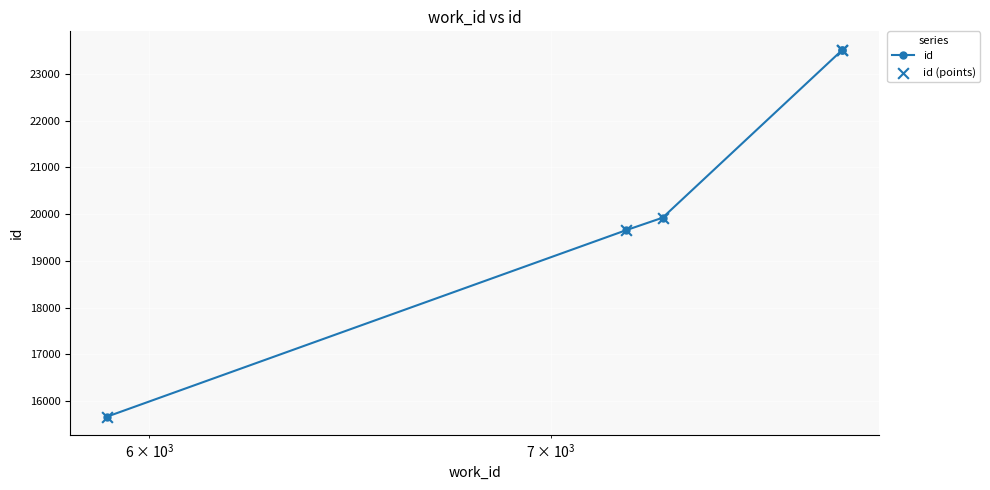

Which series has the largest total across all categories?

id